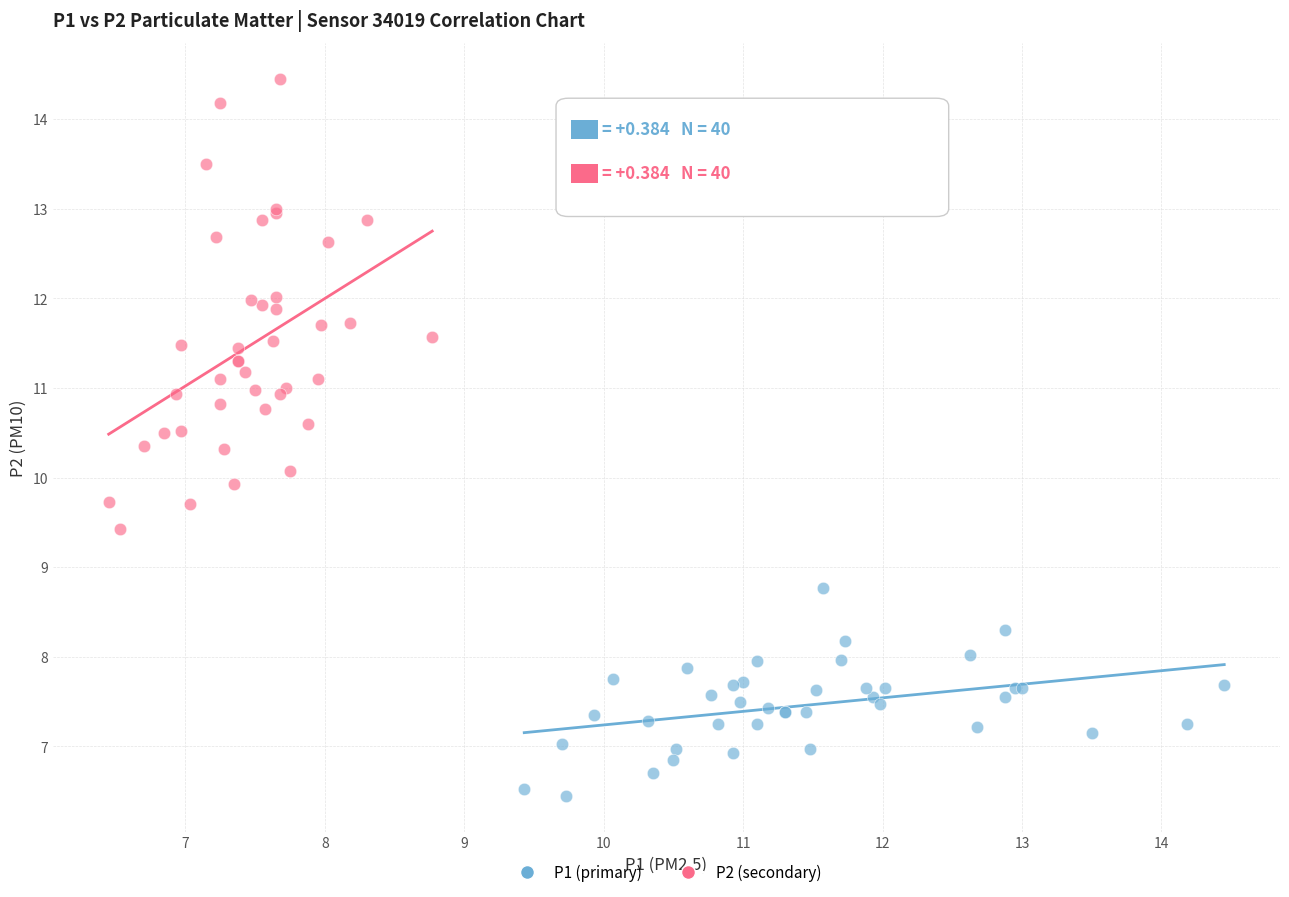

What are all the series names shown in the legend?

P1 (primary), P2 (secondary)